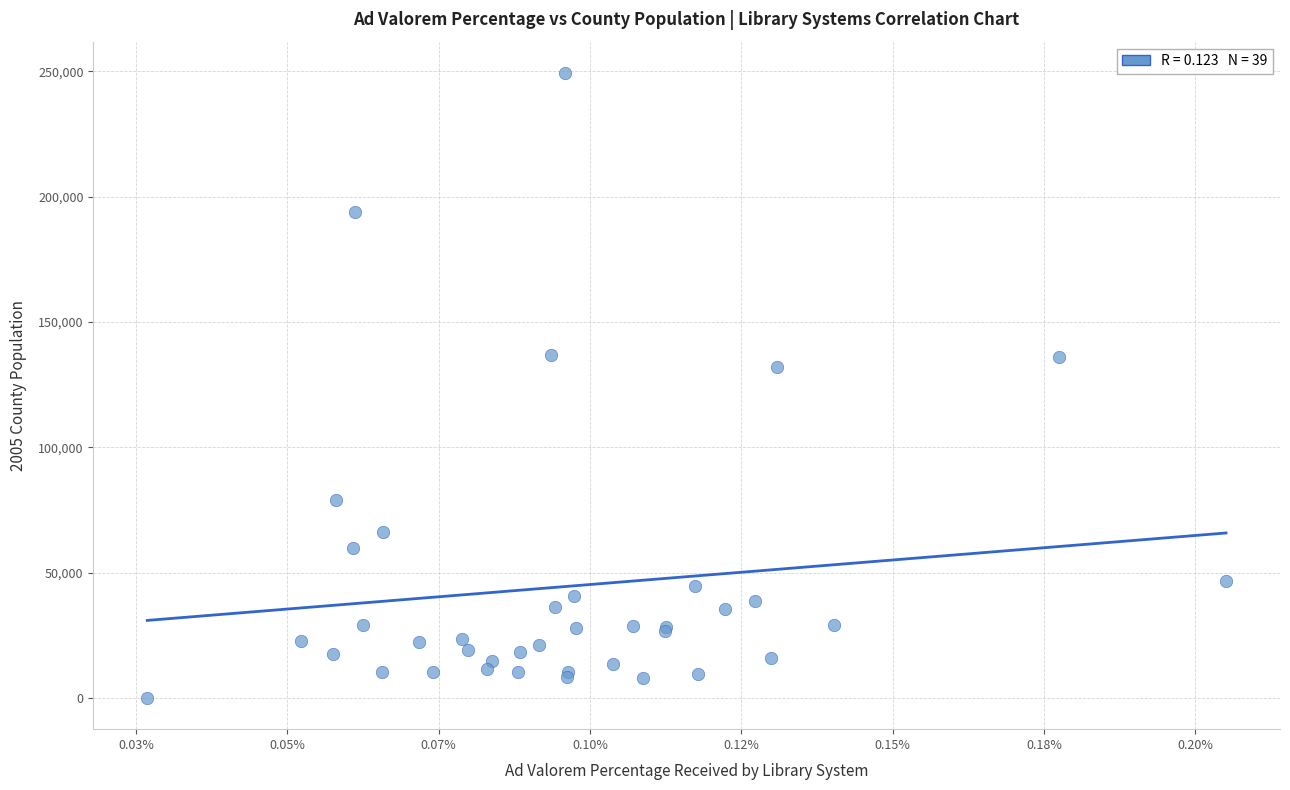

What Y value in the scatter plot is closest to 124686?

131841